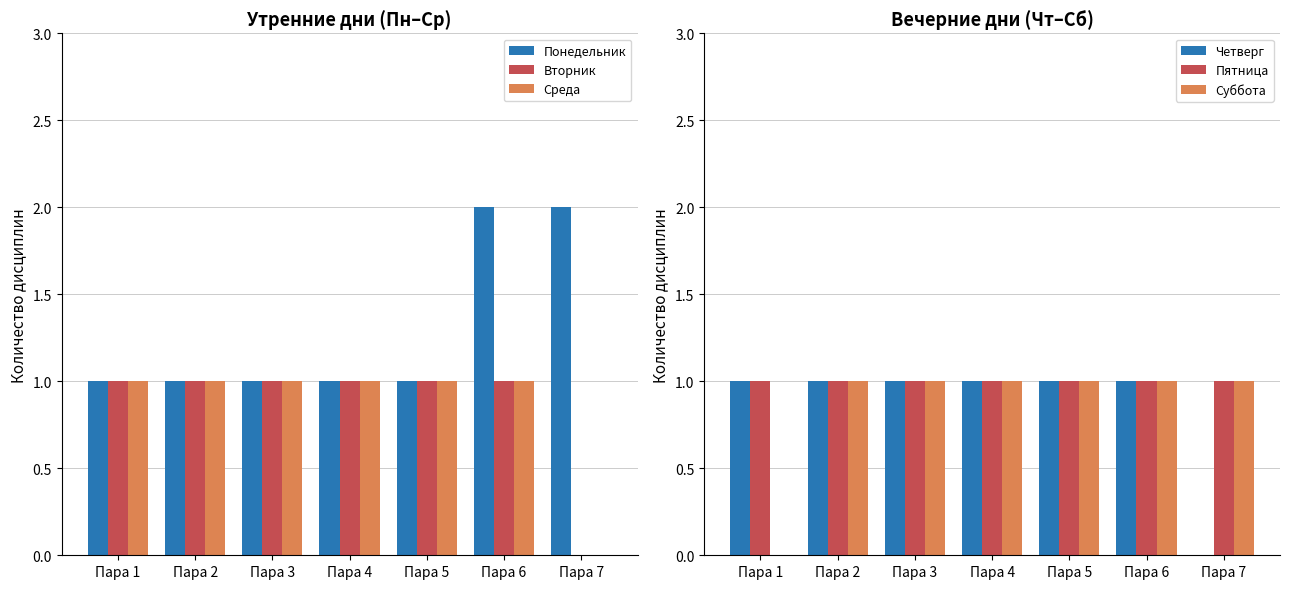

At which category is the sum across all series the highest?

Пара 6